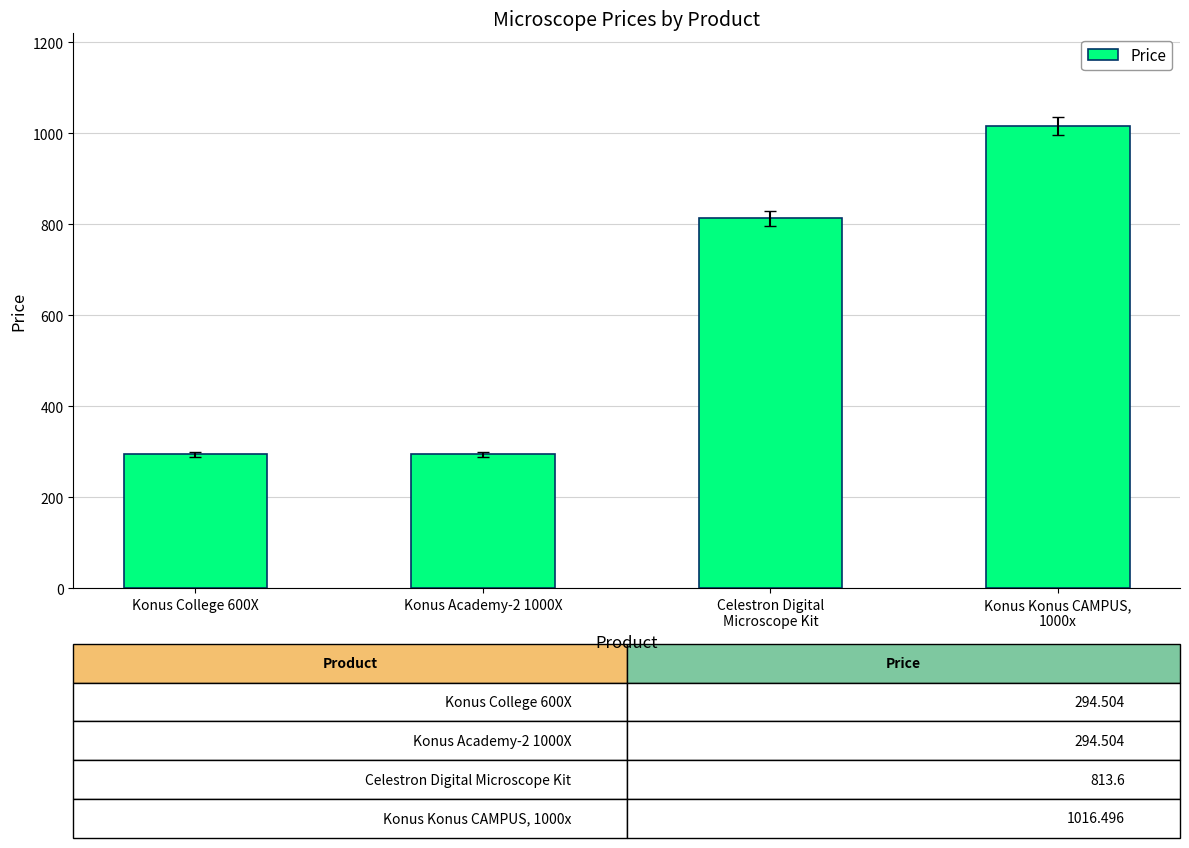

The value at Konus Academy-2 1000X is 87.3. True or false?

False